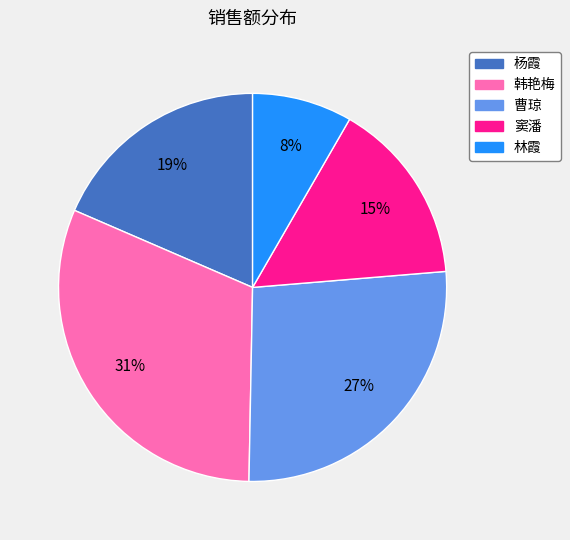

To the nearest percent, what is the average slice percentage?

20%